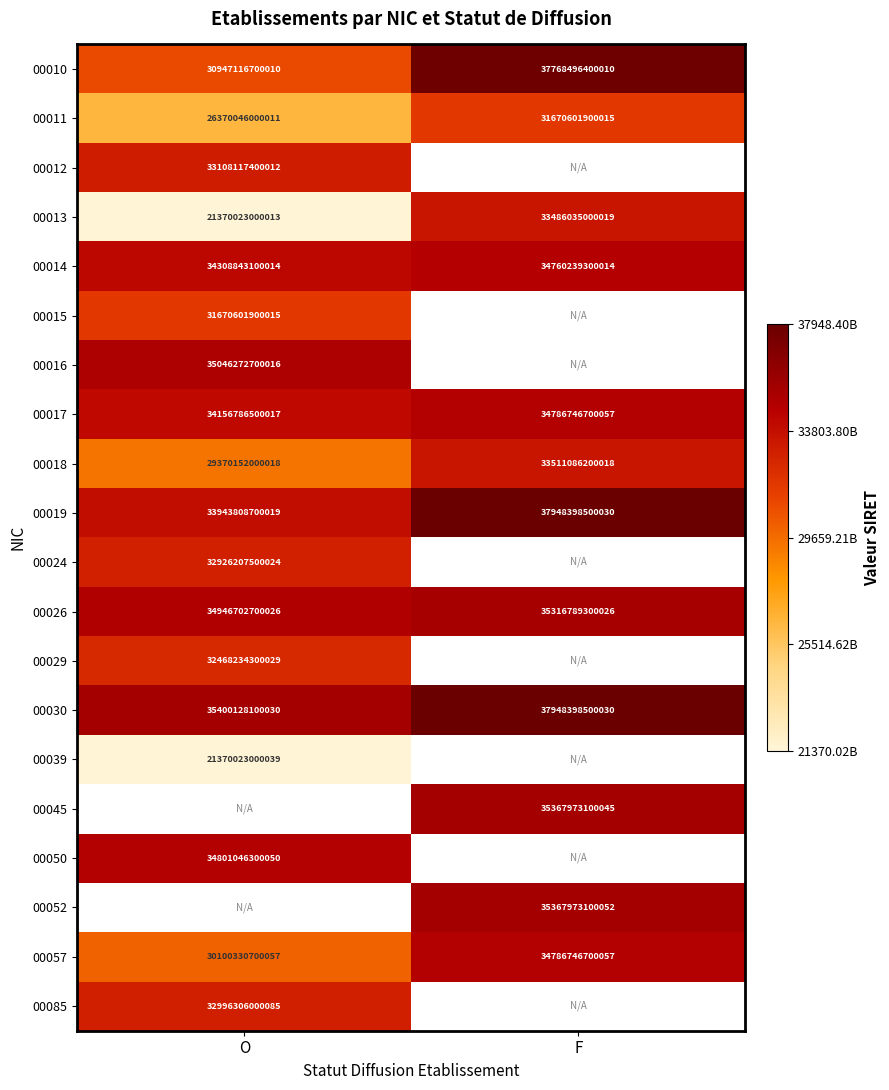

The 00030 series shows 65492831322423 at F. True or false?

False